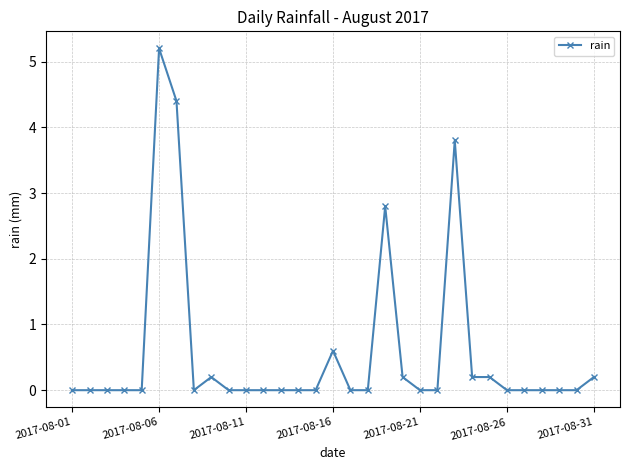

True or false: the data has more than 1 interior local peaks.

True